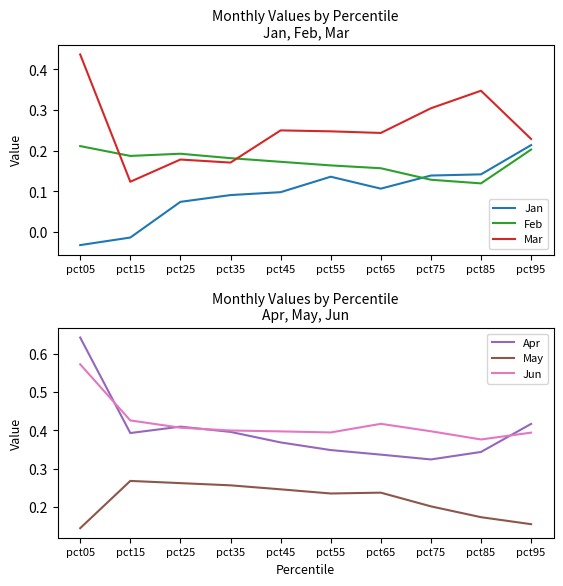

What is the sum of the May values at pct85 and pct75?

0.4